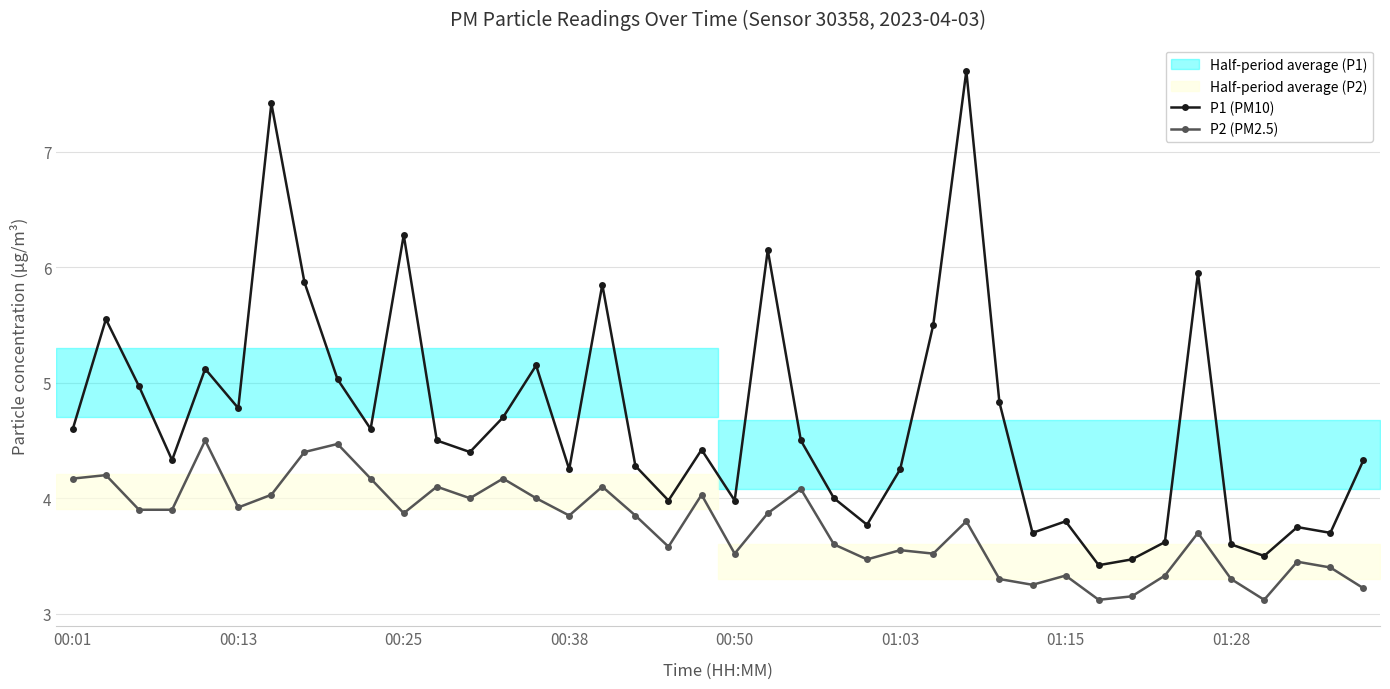

At 28, list the series in order from largest to smallest.

P1 (PM10), P2 (PM2.5)